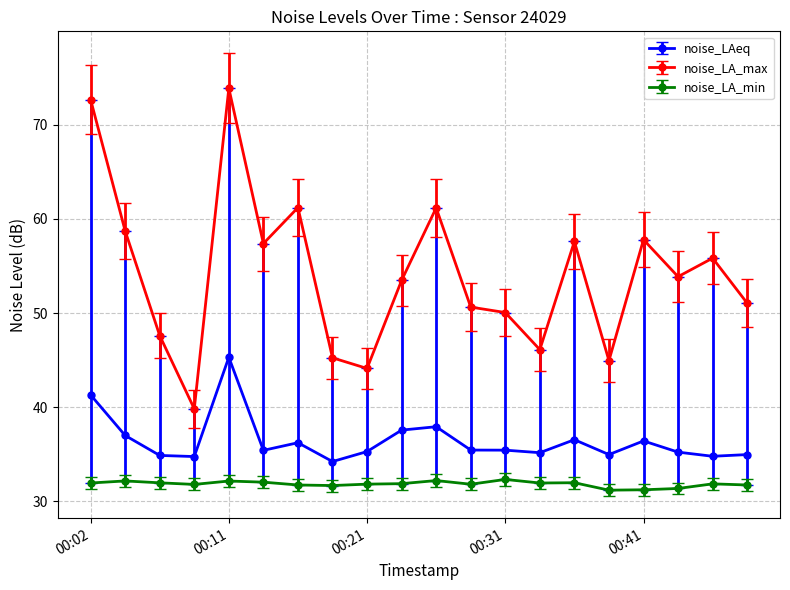

Which series has the largest total across all categories?

noise_LA_max